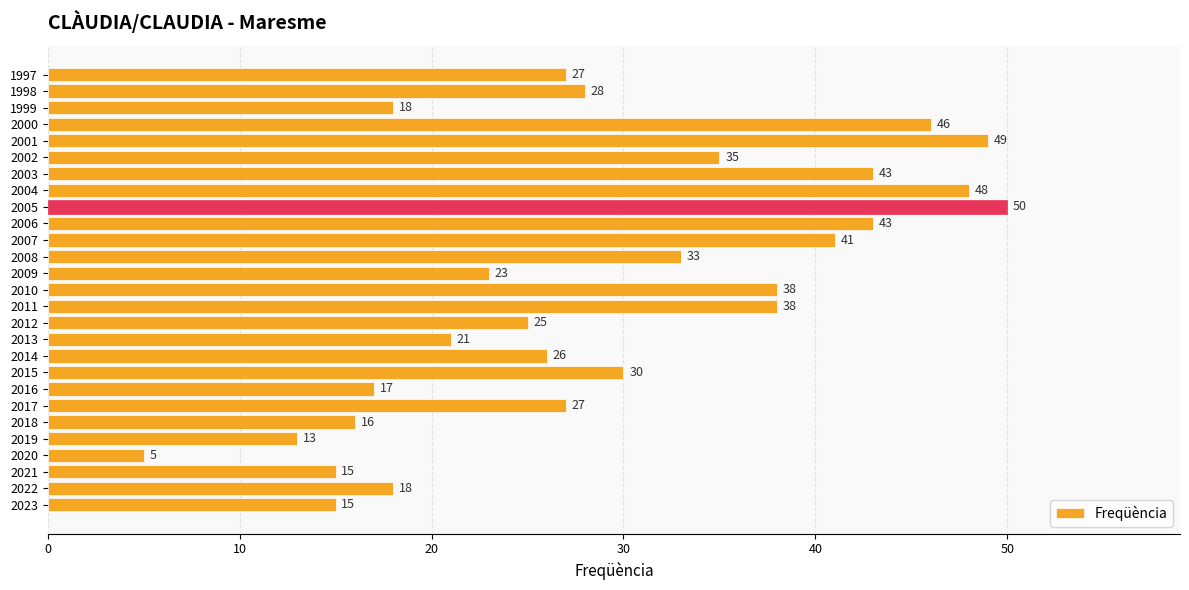

Is it true that the value at 2019 is 13?

True